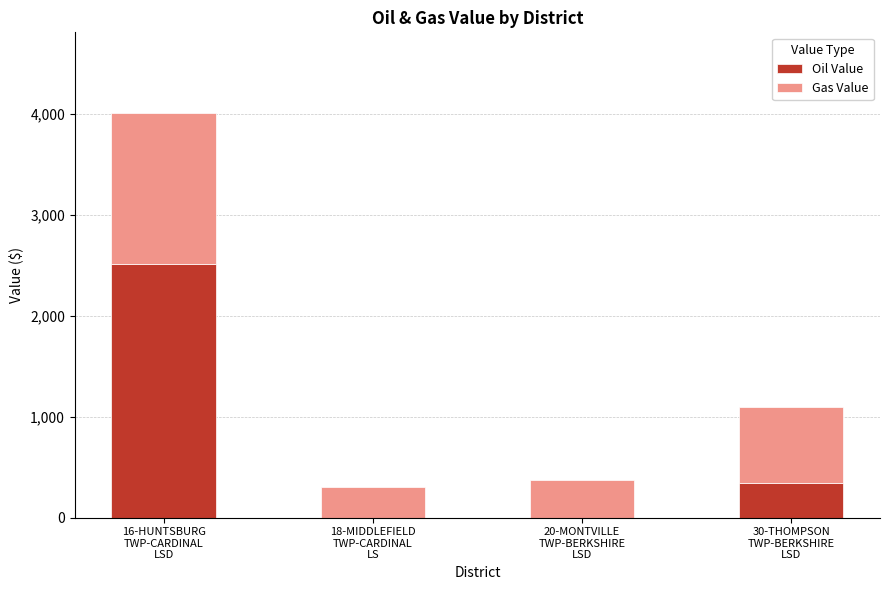

What is the maximum value for Oil Value?

2510